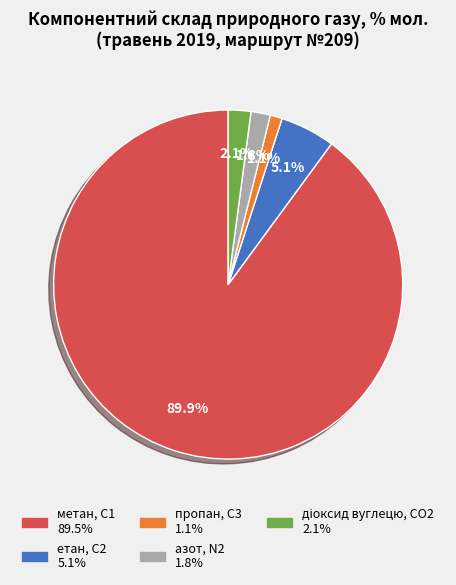

The етан, С2 slice represents 27% of the pie. True or false?

False